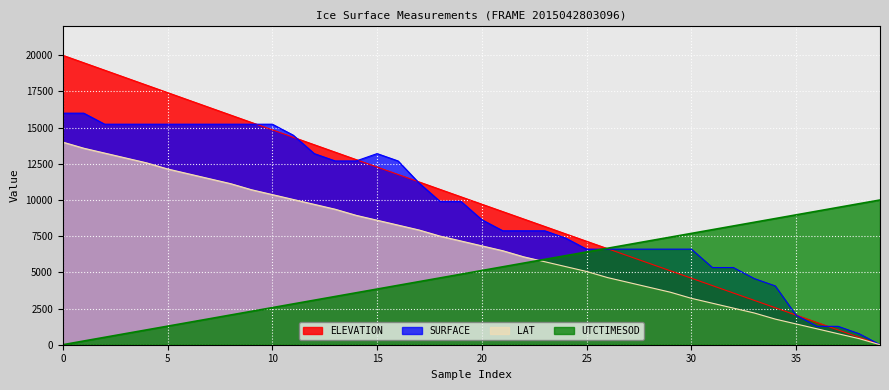

Count the number of categories in the chart.

40